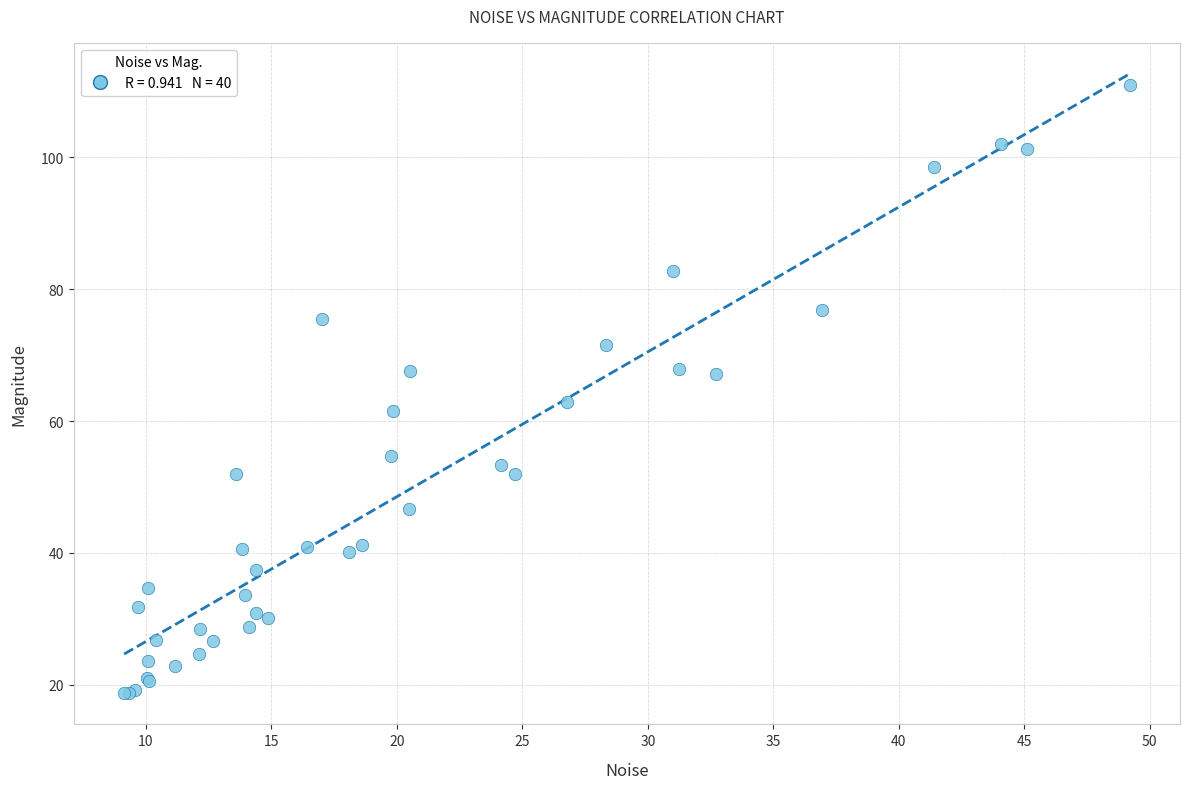

What Y value in the scatter plot is closest to 64?

62.9